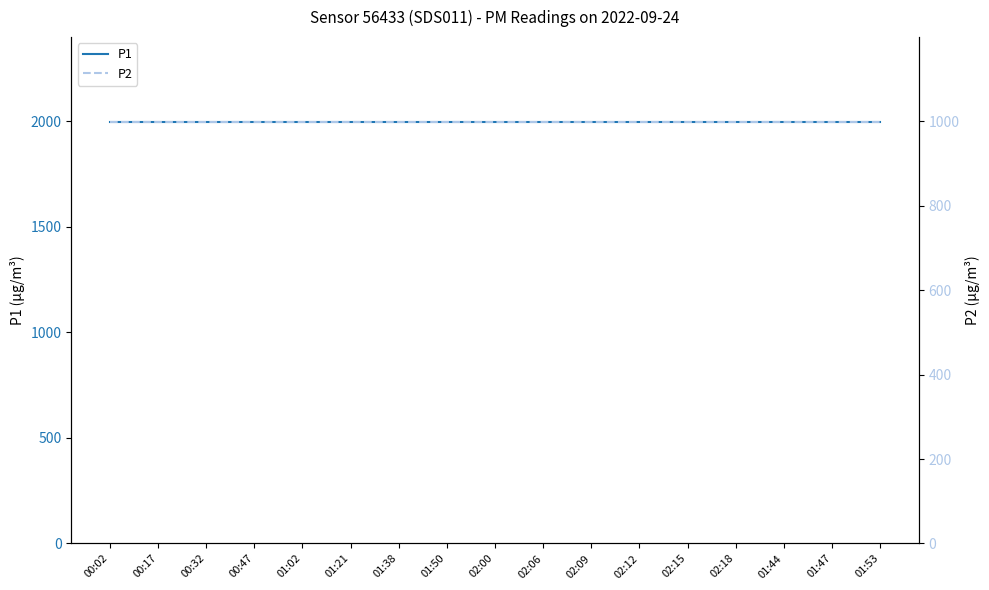

True or false: P1 and P2 intersect in this chart.

False